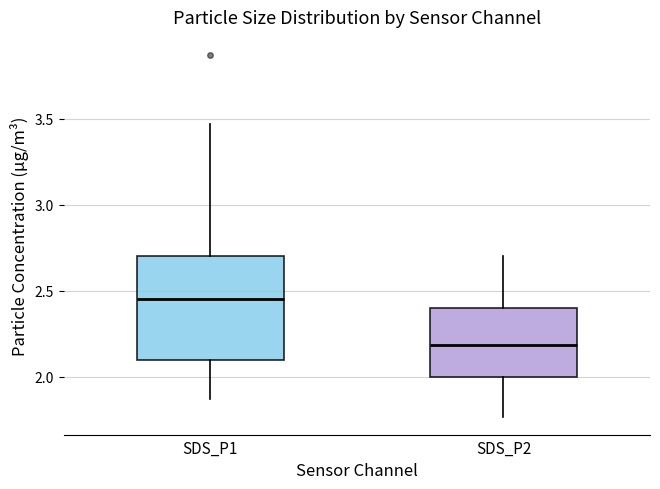

Which box's median line is the lowest?

SDS_P2